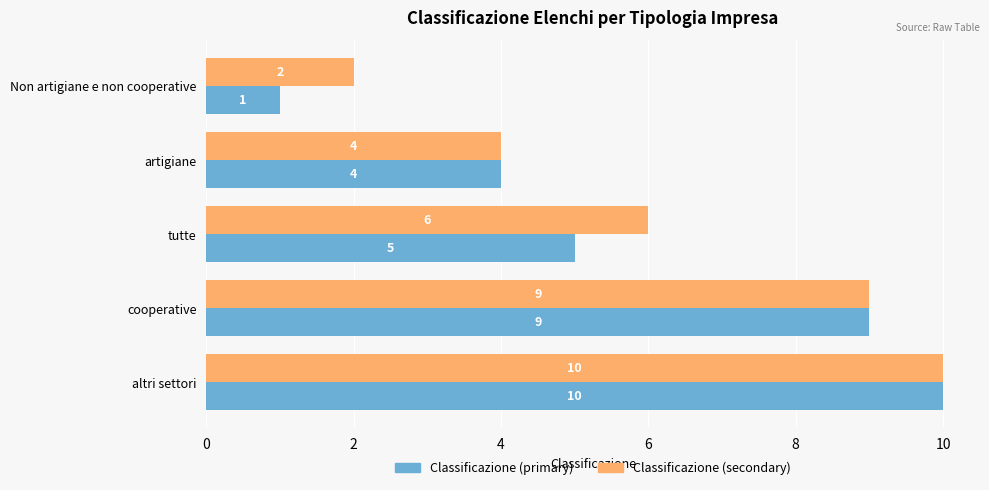

How many distinct data groups are displayed?

2